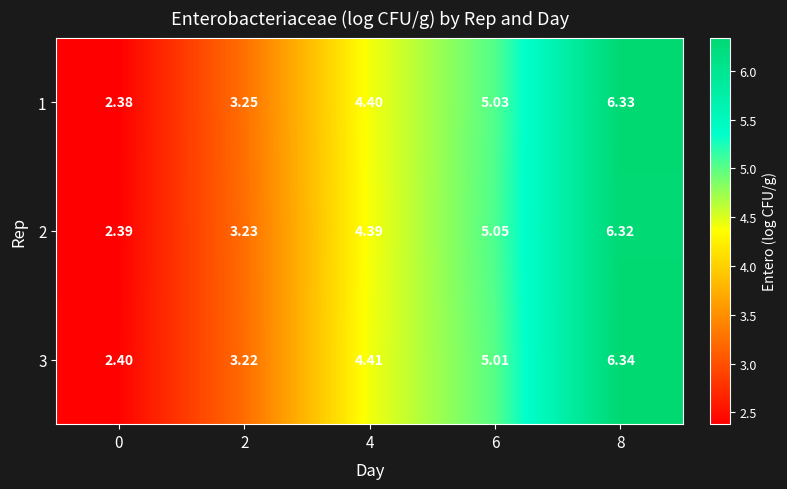

What is the greatest value displayed?

6.3